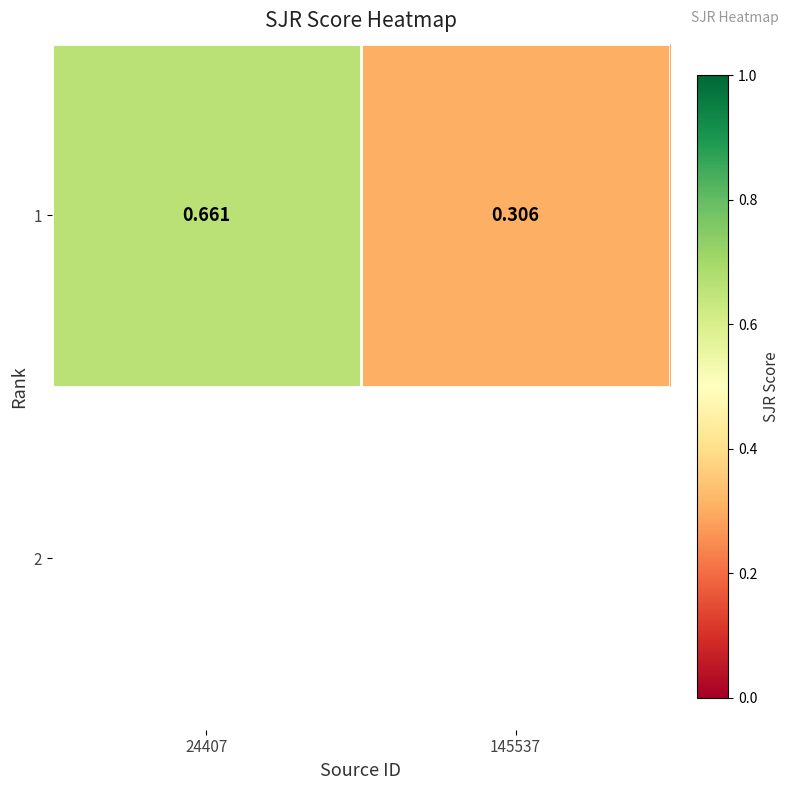

True or false: the data shows 0.3 at 145537.

True